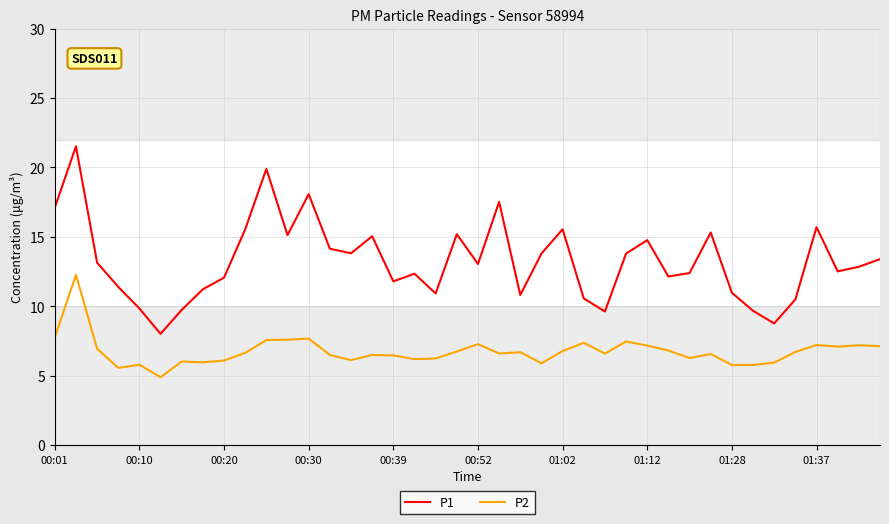

True or false: P2 and P1 cross at least once.

False